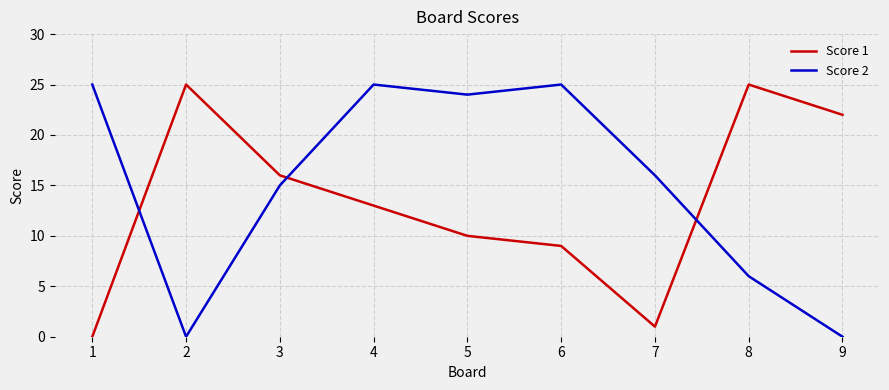

The value of Score 1 at 8 is 40. True or false?

False